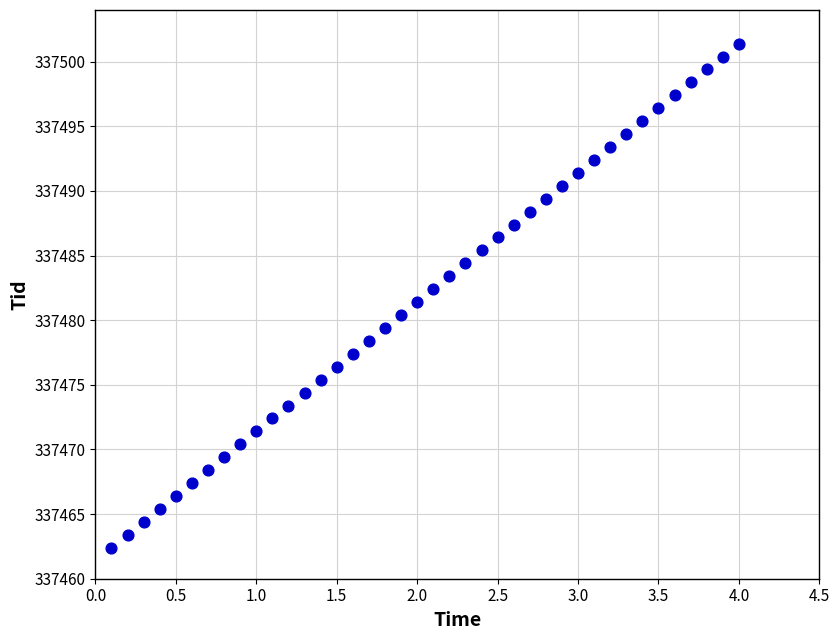

What is the range of Y values (max minus min)?

39.0